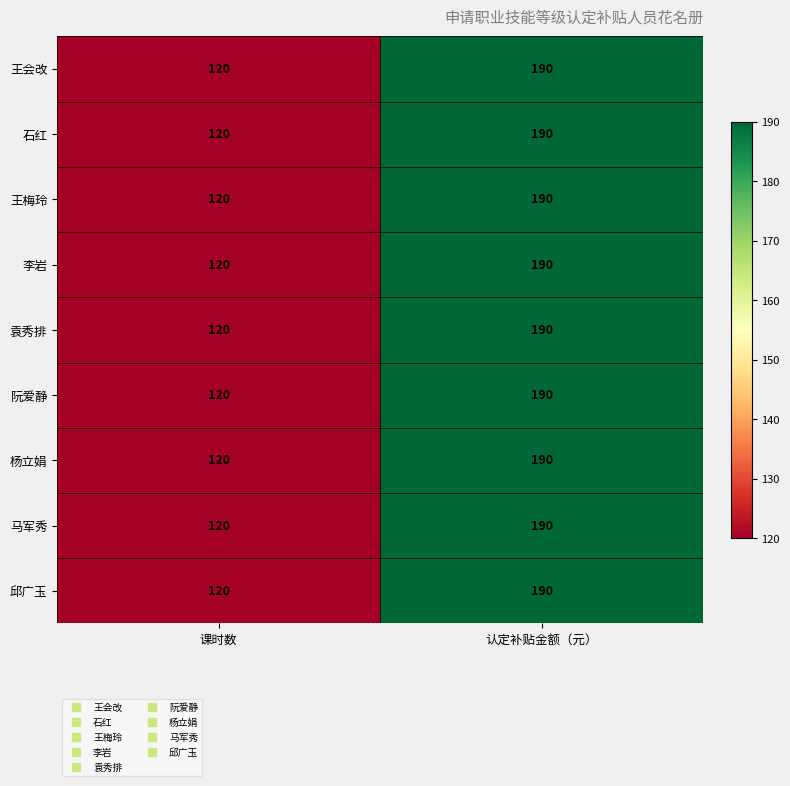

What is the sum of all 王梅玲 values?

310